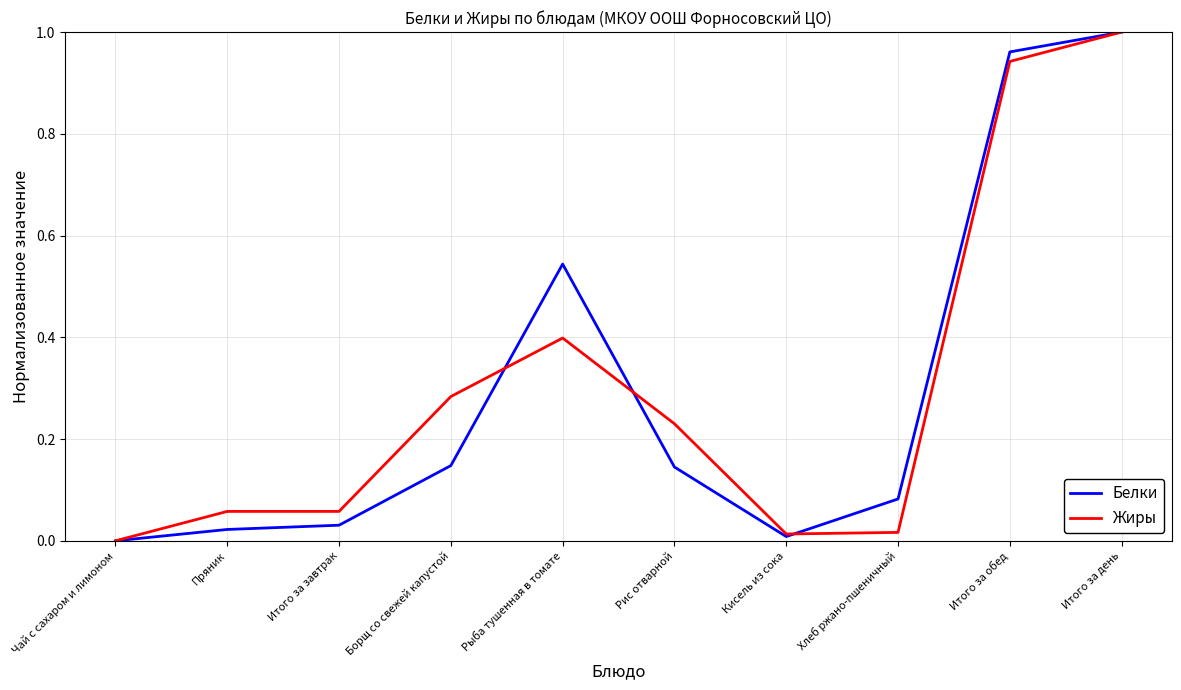

At which category is the sum across all series the highest?

Итого за день